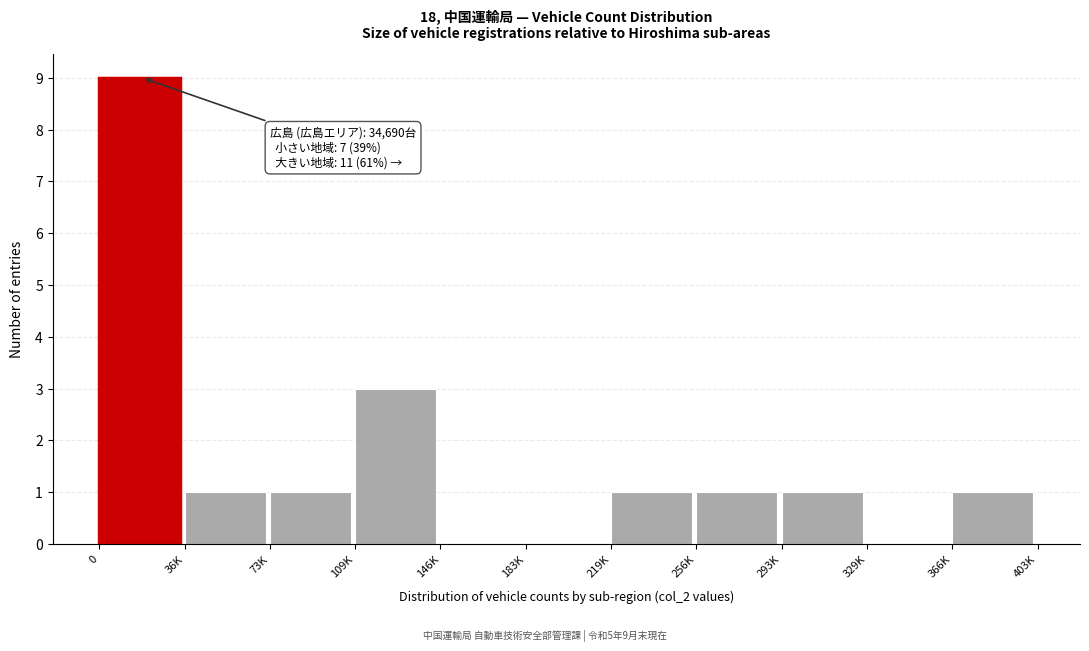

Between 293K and 329K, which is larger?

293K